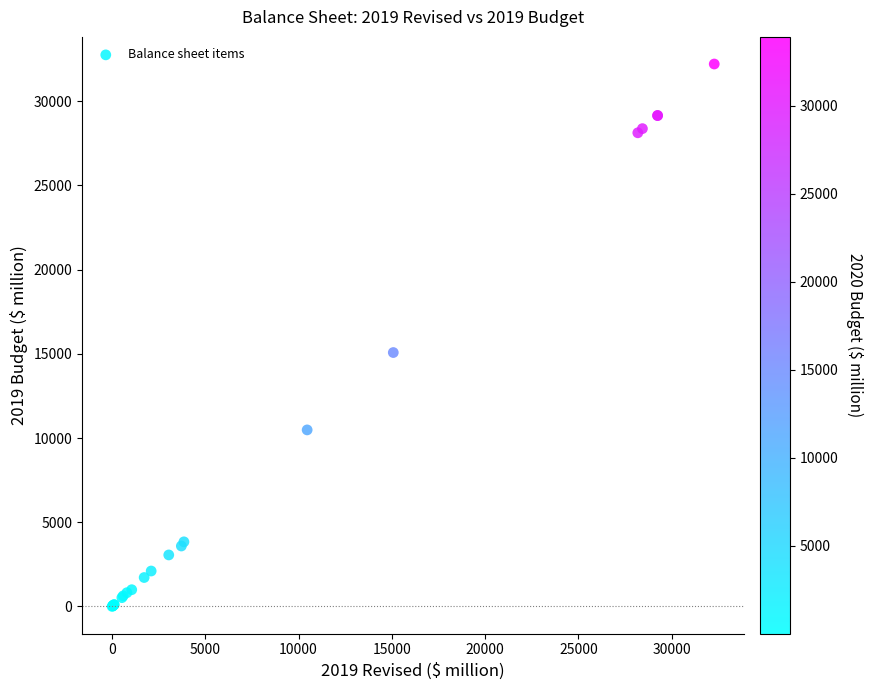

What Y value in the scatter plot is closest to 16106?

15078.3